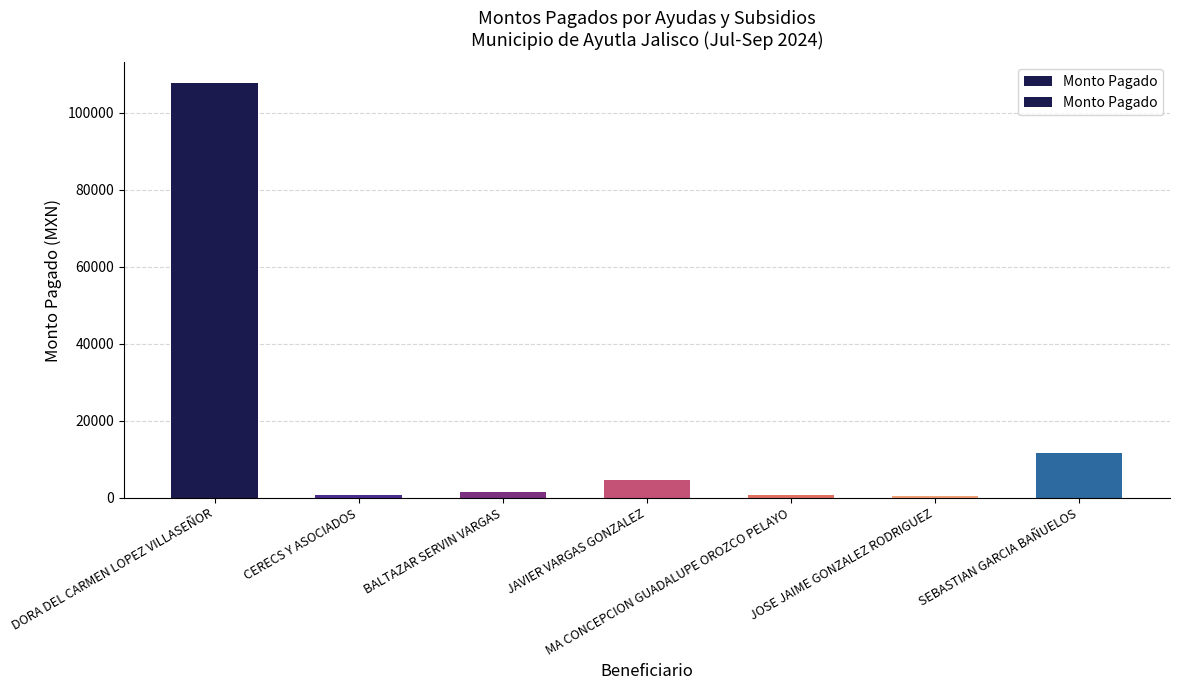

What is the greatest value displayed?

107769.8